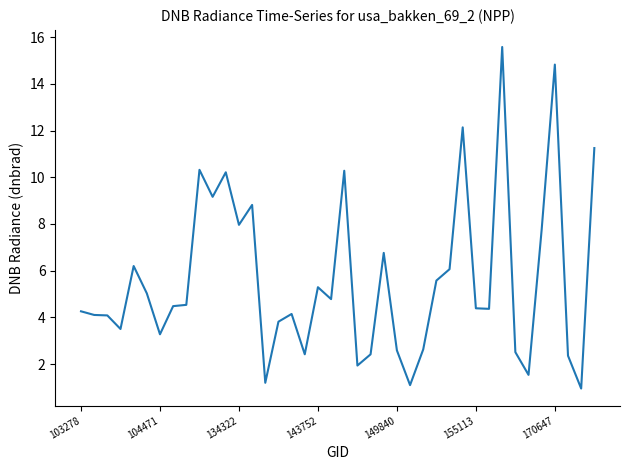

What is the minimum value shown in the chart?

1.0